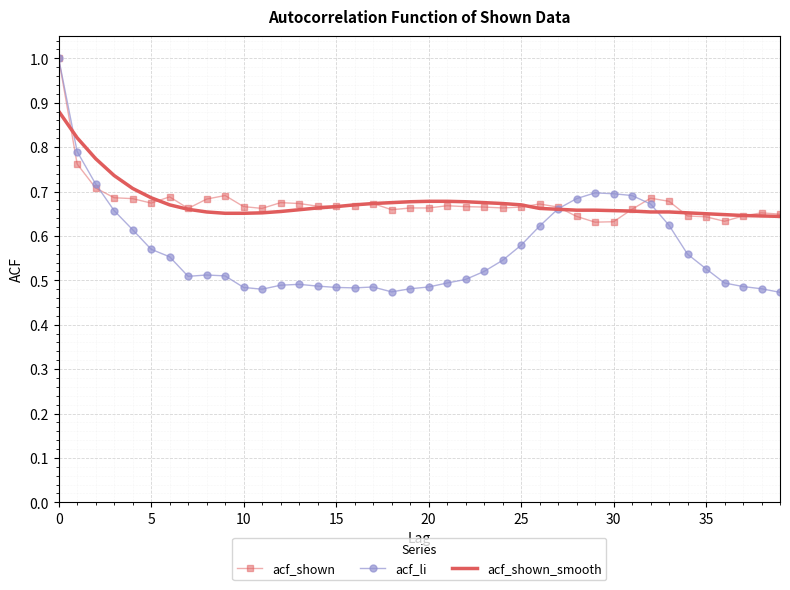

Which series has the widest spread of values?

acf_li